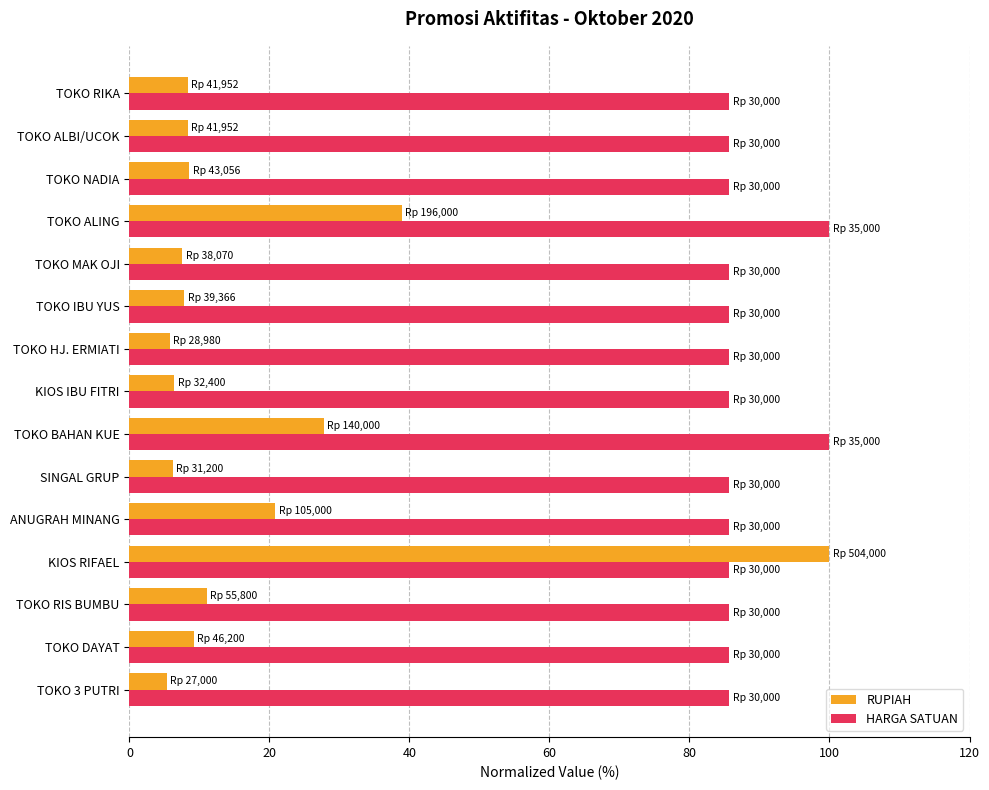

At which category is the sum across all series the highest?

KIOS RIFAEL